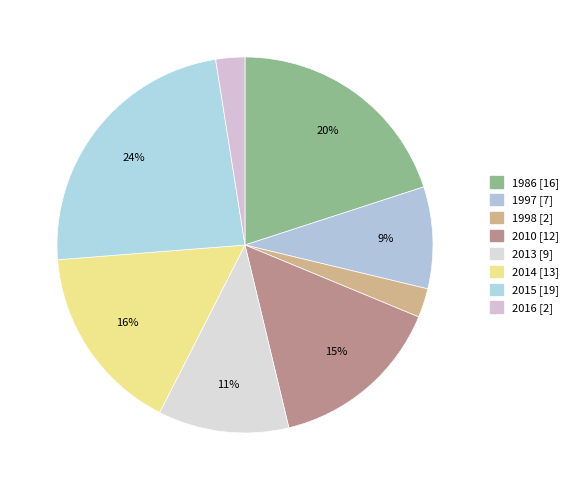

To the nearest percent, what is the average slice percentage?

12%